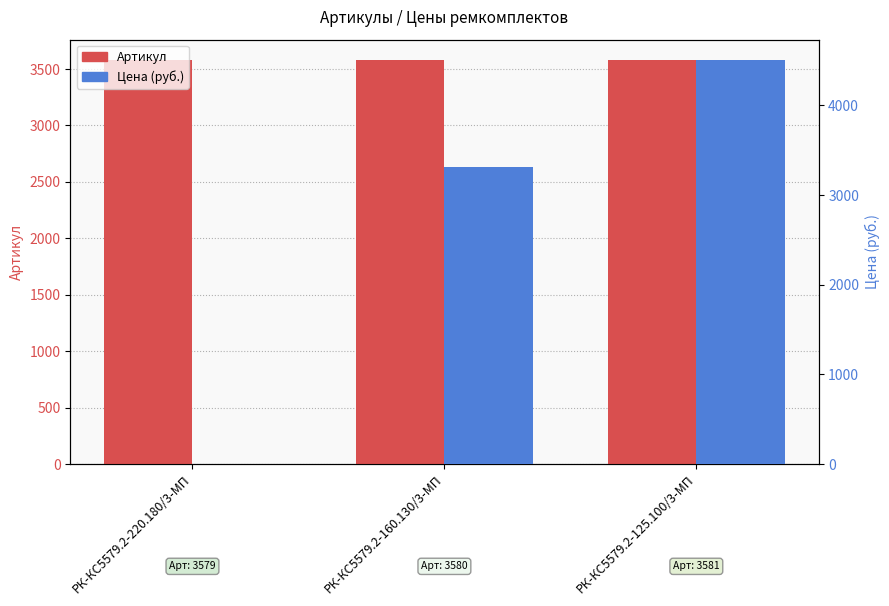

List the series in order of their peak value, lowest first.

Артикул, Цена (руб.)